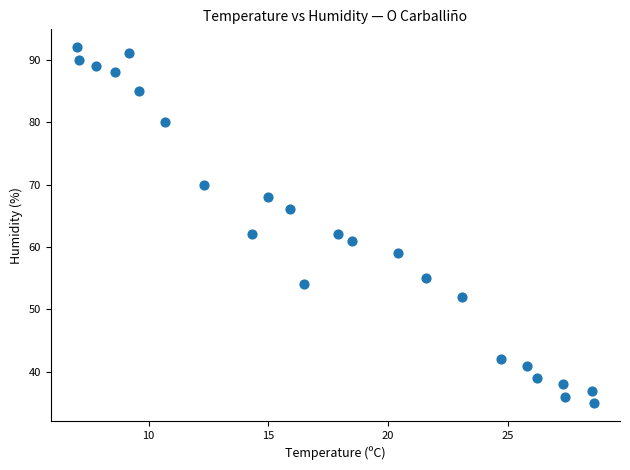

What is the range of Y values (max minus min)?

57